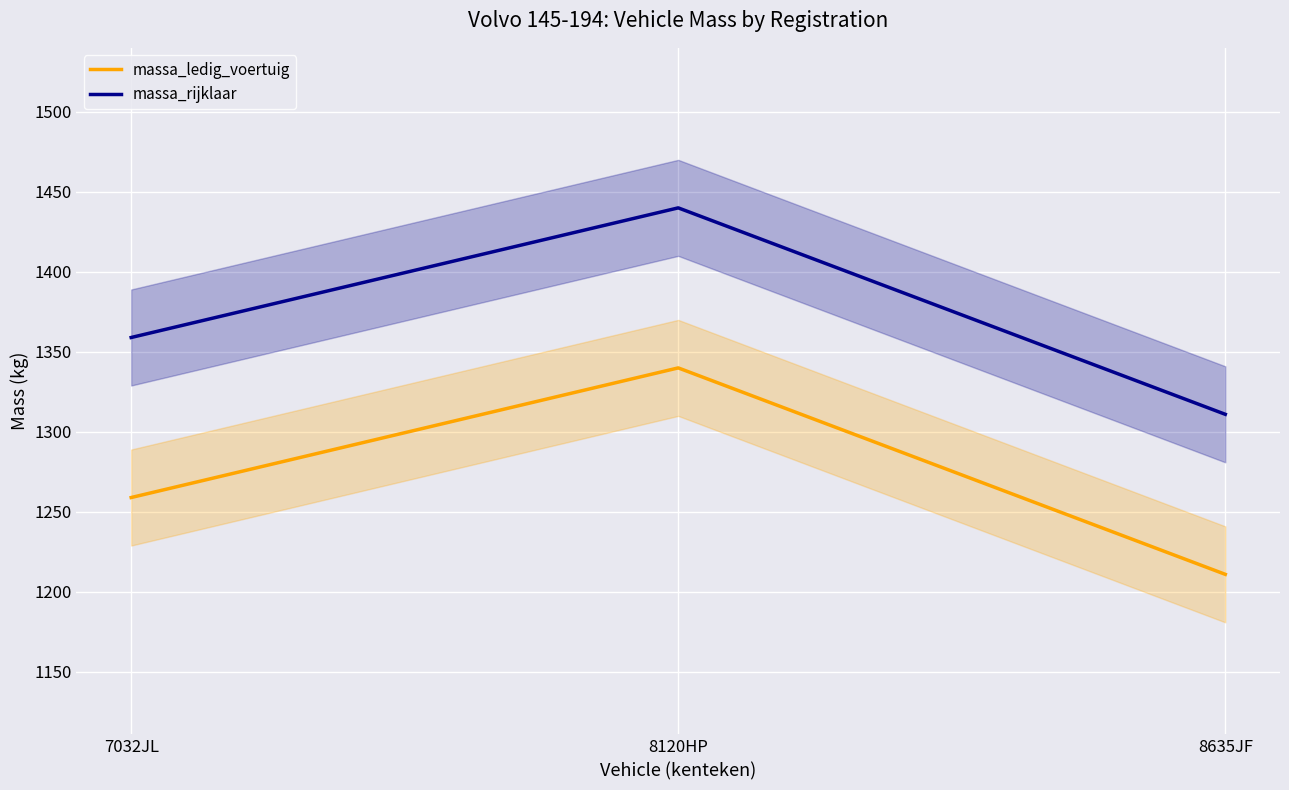

Is it true that massa_rijklaar equals 461 at 8120HP?

False